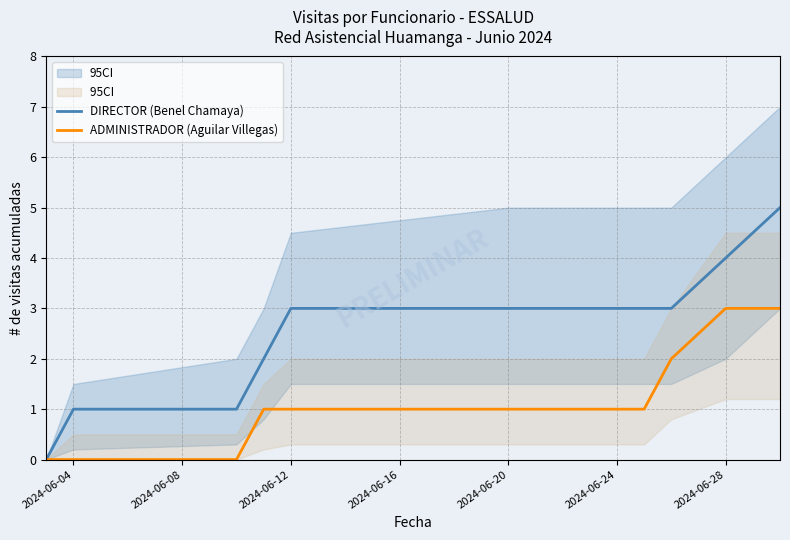

The value of ADMINISTRADOR (Aguilar Villegas) at 2024-06-28 is 1. True or false?

False